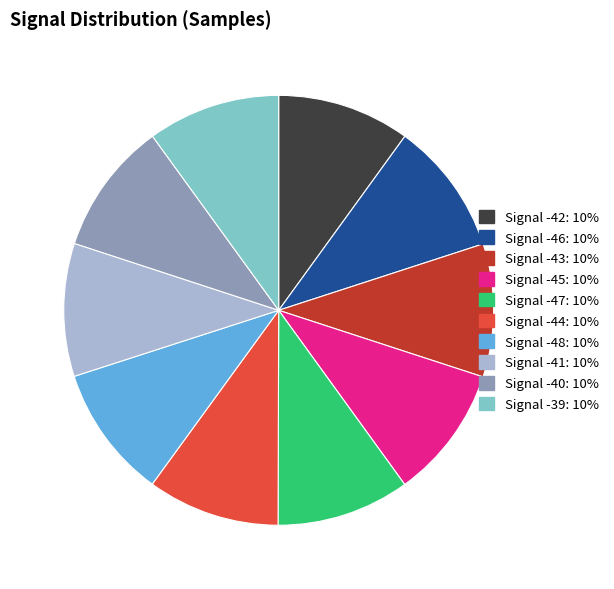

Does any single category account for the majority?

No